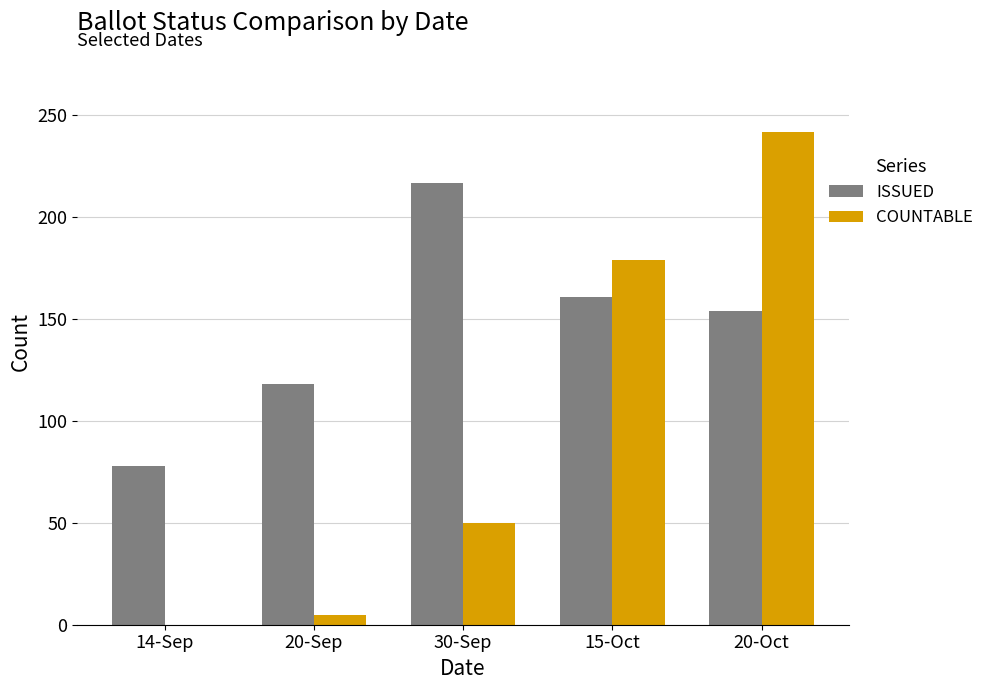

True or false: ISSUED has a value of 159 at 20-Sep.

False